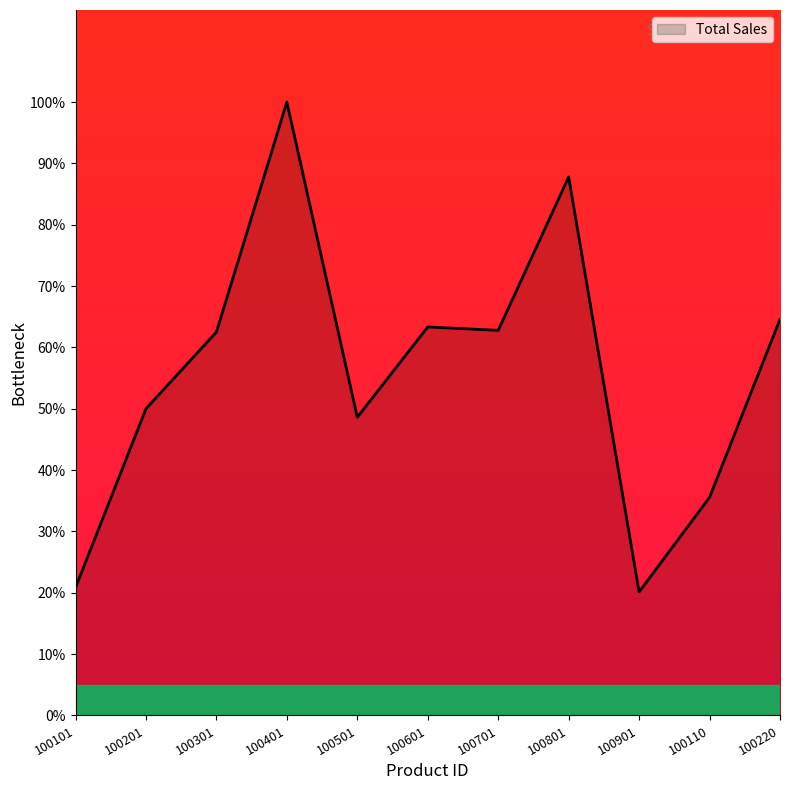

Where does the data first go above 62?

100301